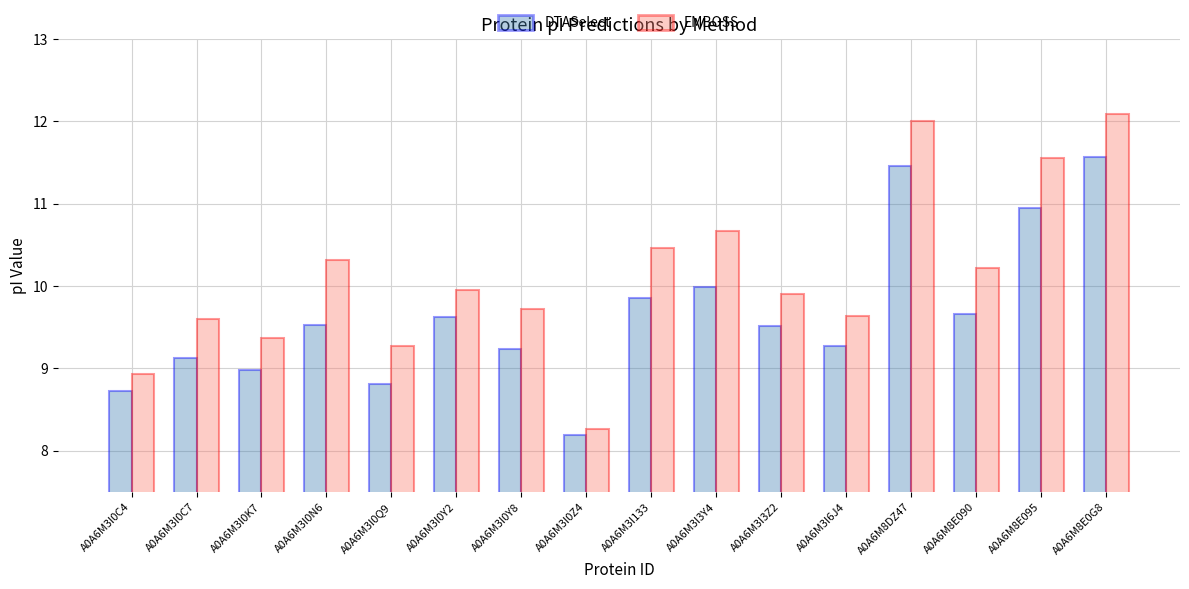

Where does the EMBOSS series first go above 9?

A0A6M3I0C7